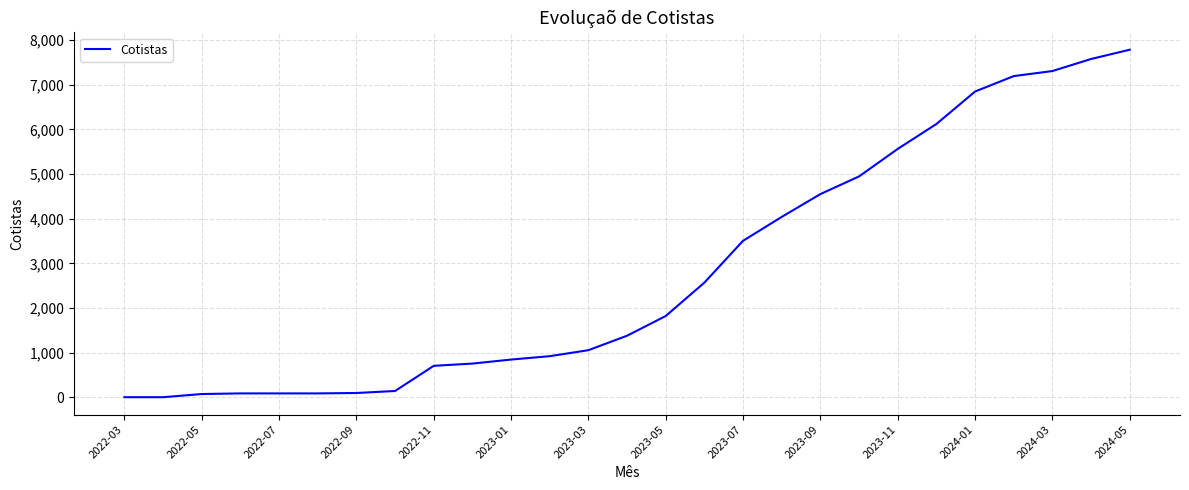

What is the maximum value shown in the chart?

7787